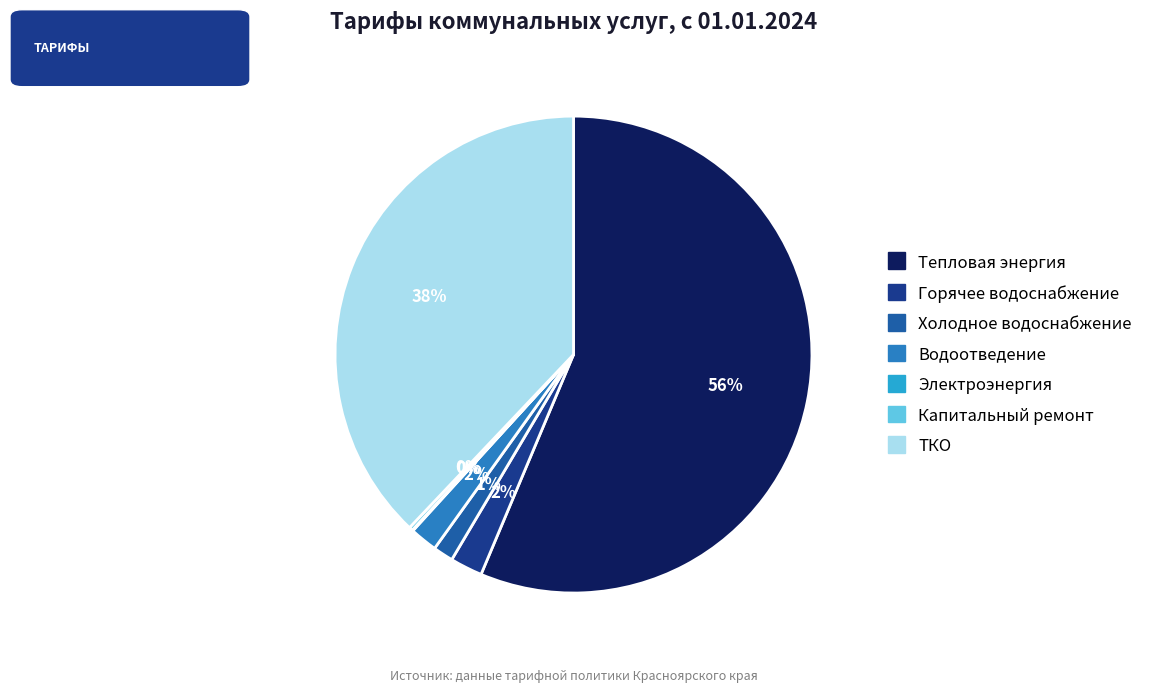

To the nearest percent, what is the average slice percentage?

14%